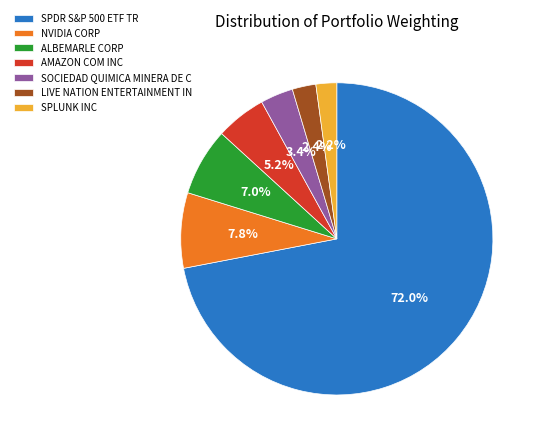

How many segments does this pie chart have?

7